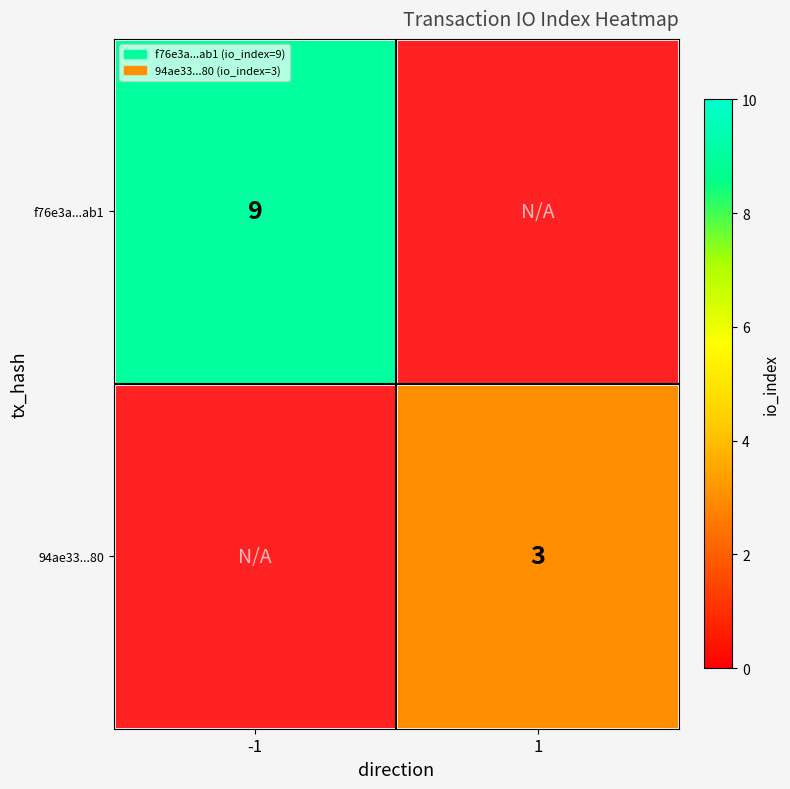

The value of 94ae33...80 at 1 is 5. True or false?

False